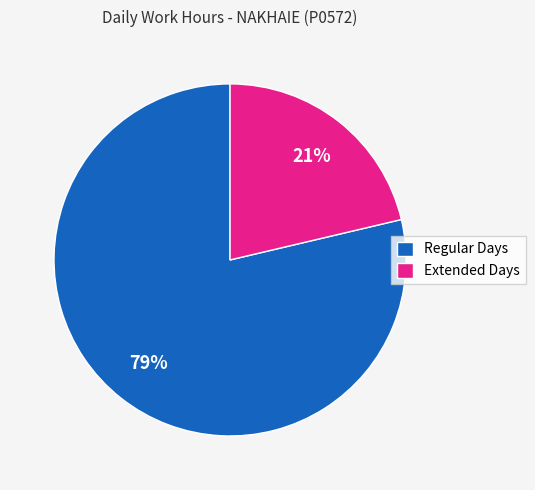

What is the largest slice in the pie chart?

Regular Days